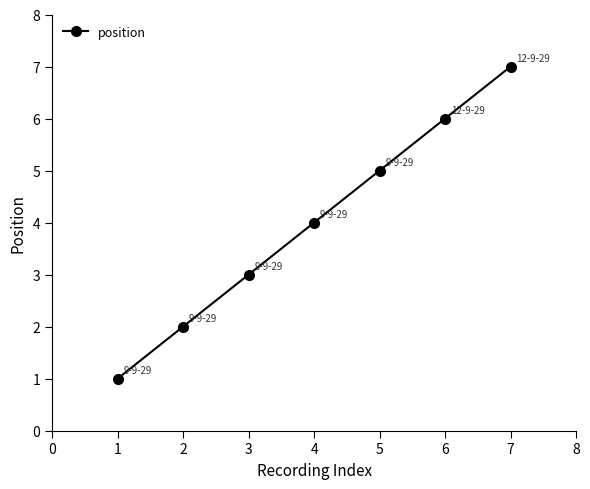

What is the difference between the second highest and second lowest values?

4